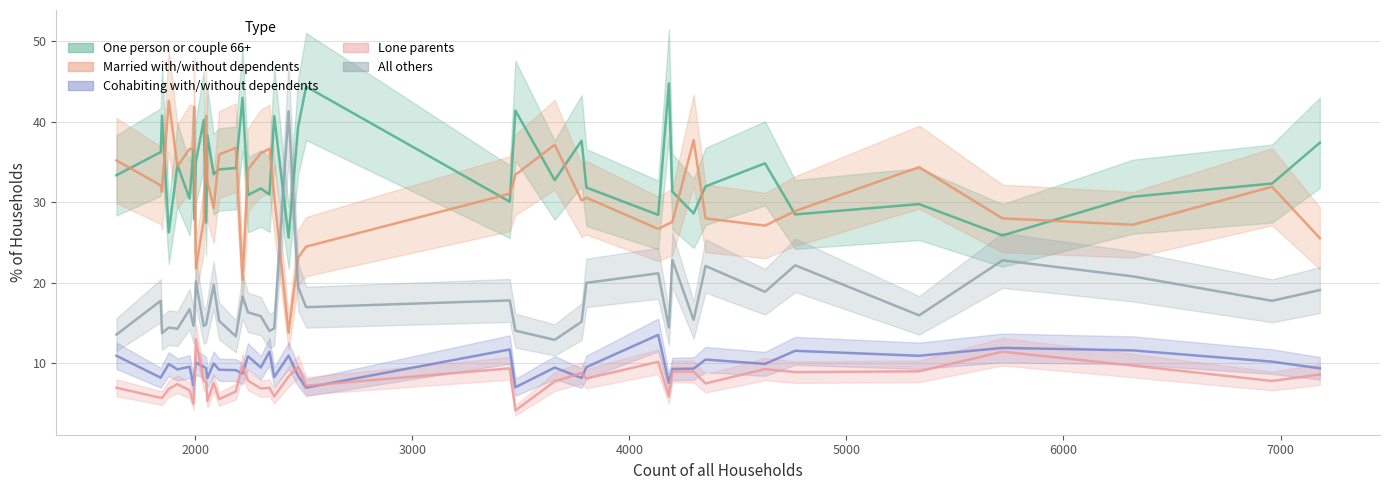

True or false: All others and Cohabiting with/without dependents cross at least once.

False